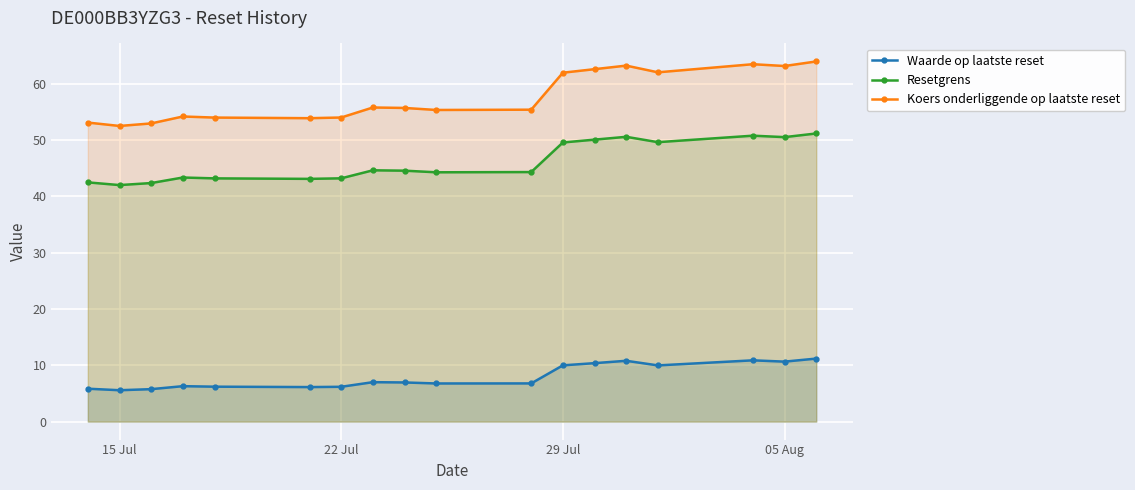

What are all the series names shown in the legend?

Waarde op laatste reset, Resetgrens, Koers onderliggende op laatste reset